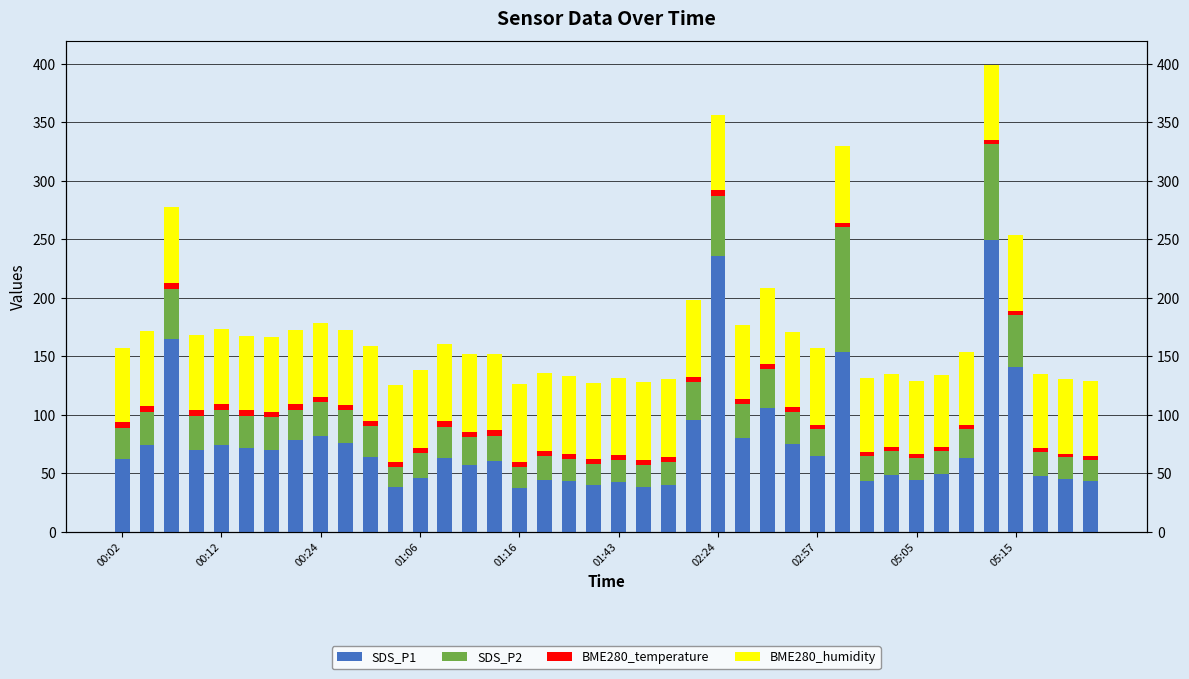

What is the value of the BME280_temperature bar at the 34th from the left?

3.3